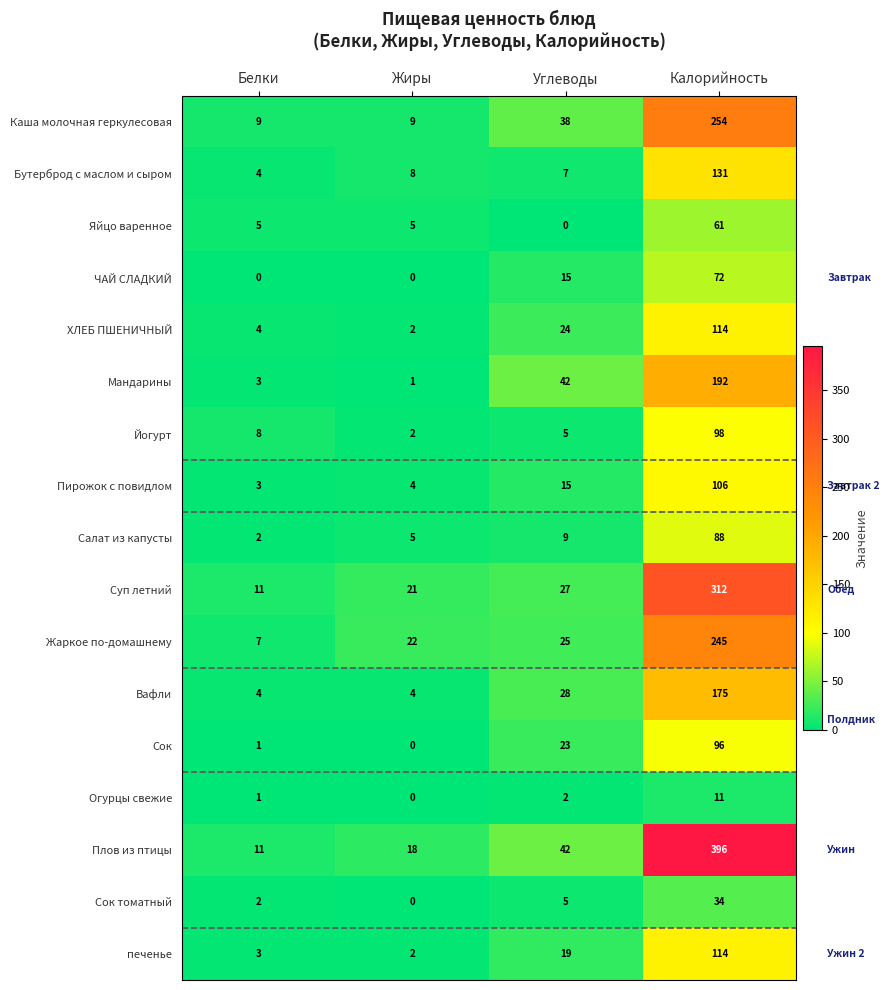

True or false: Огурцы свежие has a value of 15 at Калорийность.

False